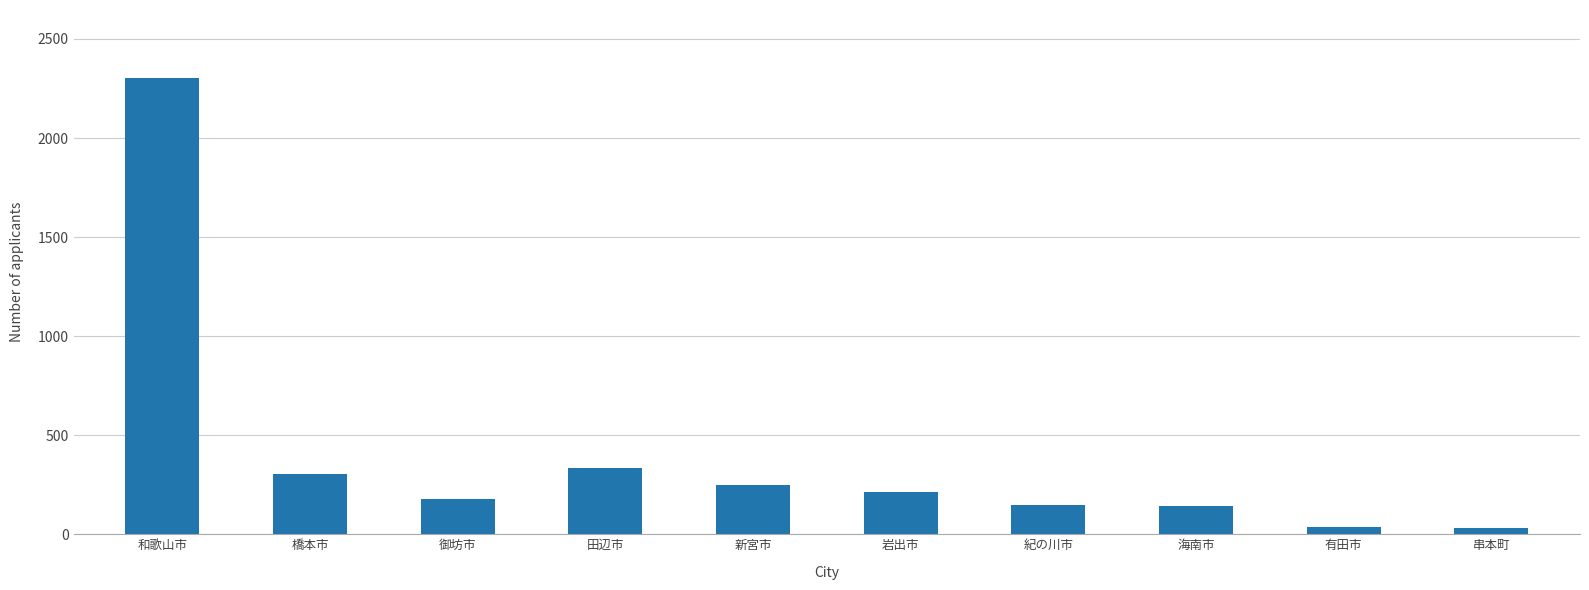

What is the greatest value displayed?

2301